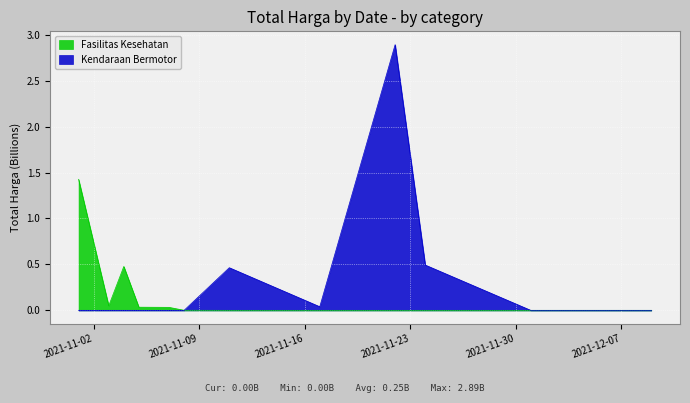

At which category does Kendaraan Bermotor reach its first local peak?

2021-11-11